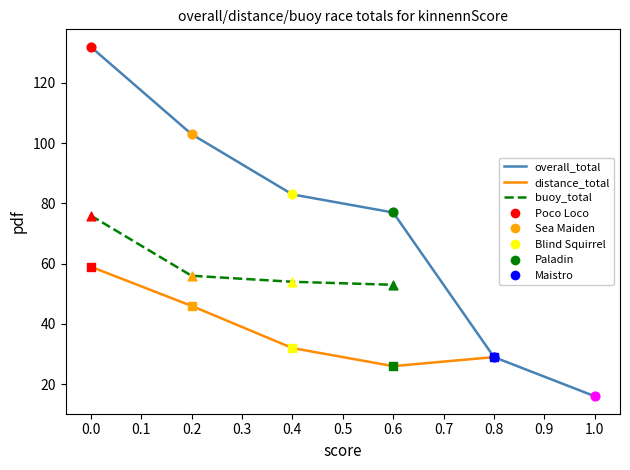

Which series reaches the maximum Y coordinate?

overall_total